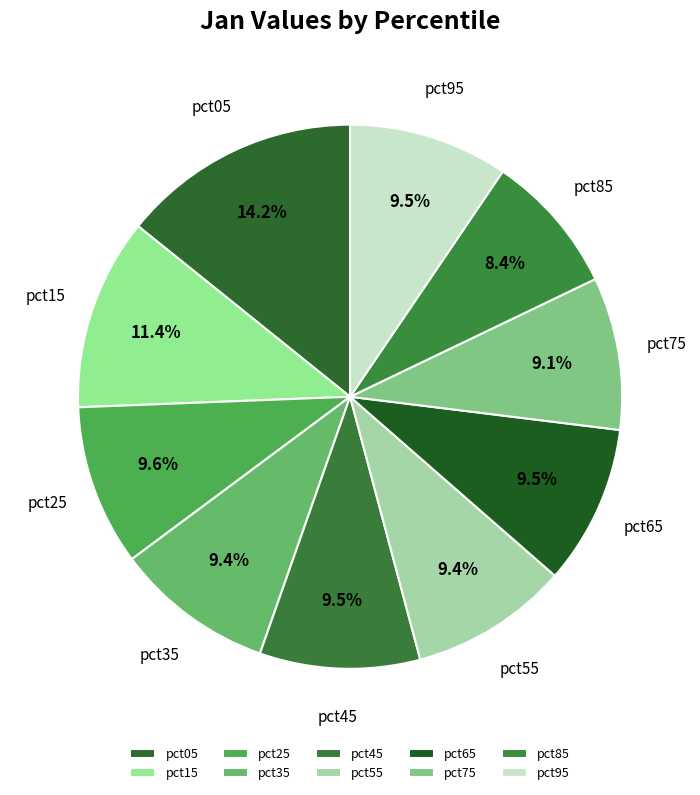

What portion of the pie excludes pct85?

91.6%